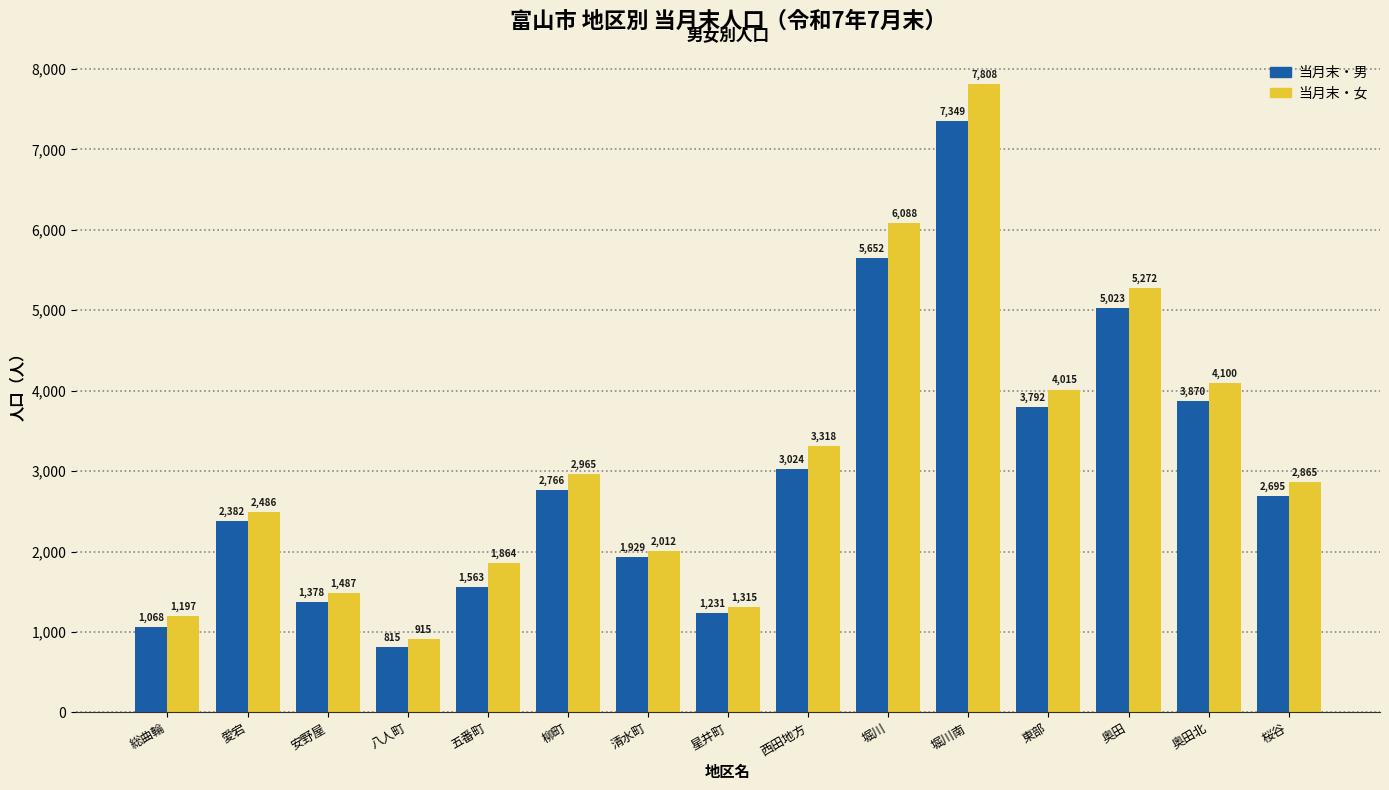

What are all the series names shown in the legend?

当月末・男, 当月末・女